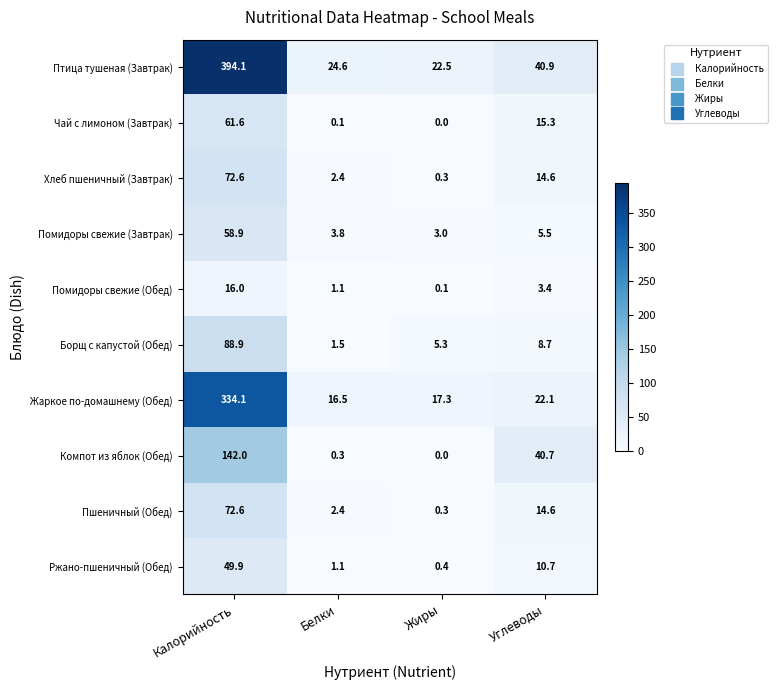

How many data points in Помидоры свежие (Завтрак) are less than 5?

2